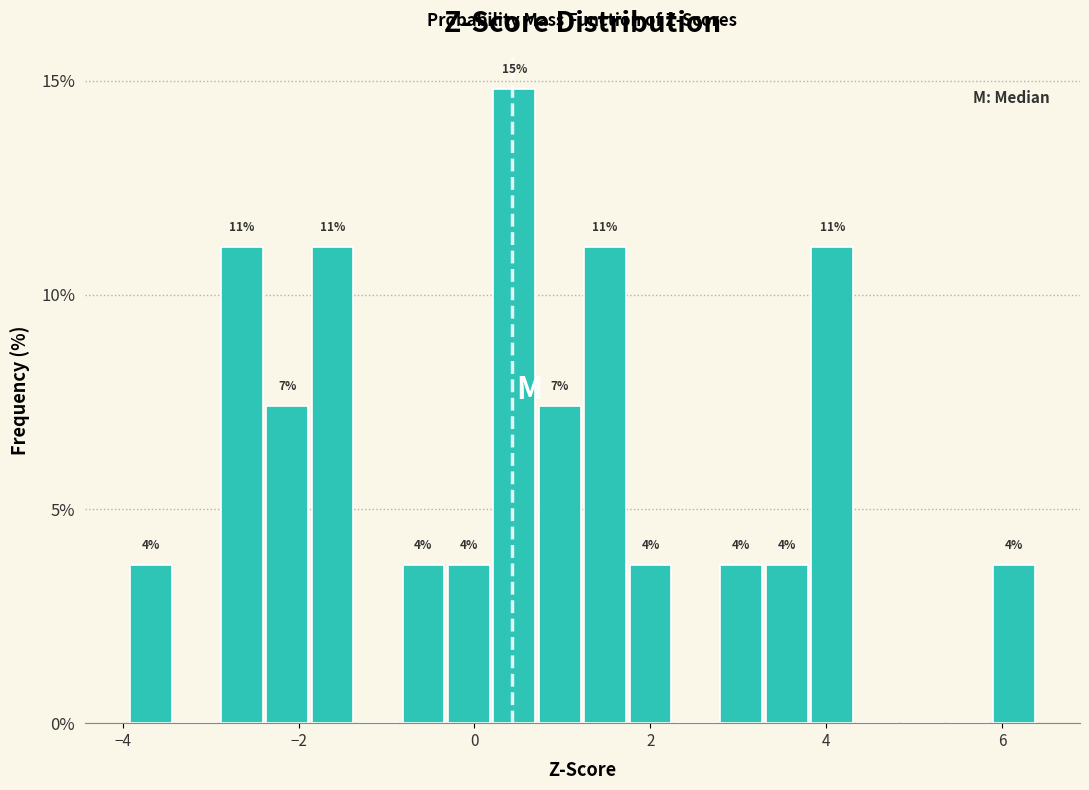

Read against the x-axis, roughly where is the centre of the tallest bar?

0.4